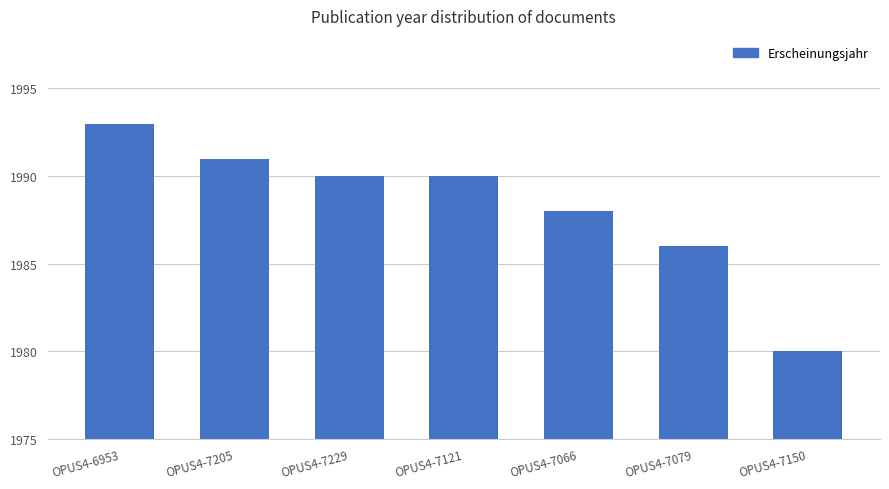

What is the maximum value shown in the chart?

1993